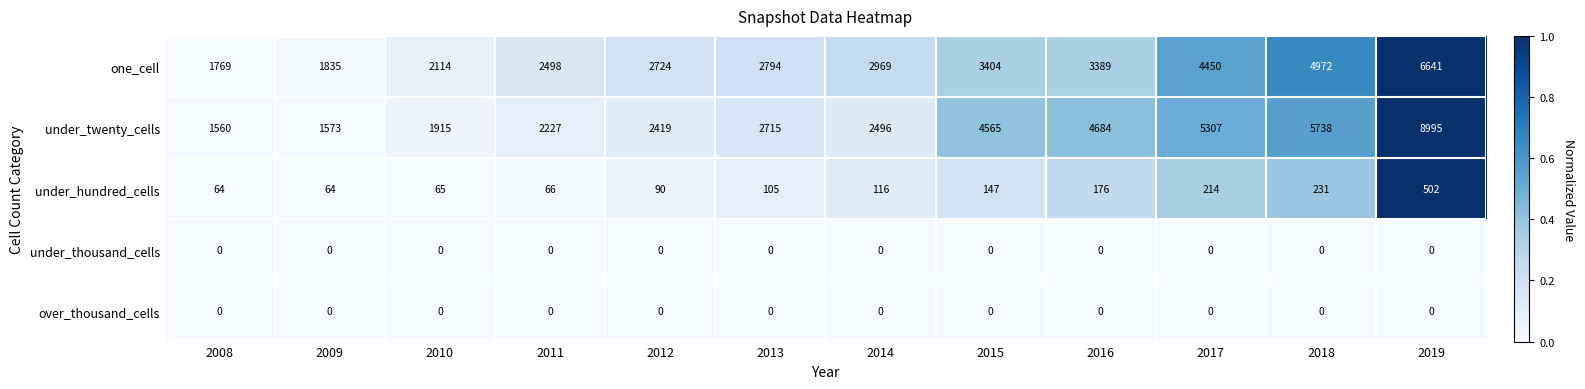

At how many categories does at least one series exceed 0?

12